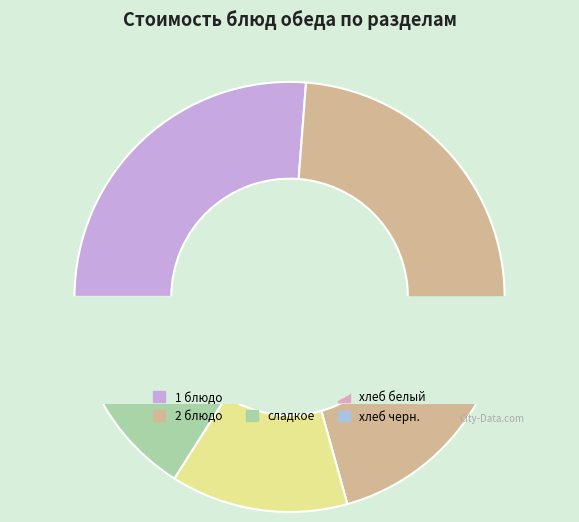

Approximately how many times larger is the value at 1 блюдо compared to гарнир?

2.0